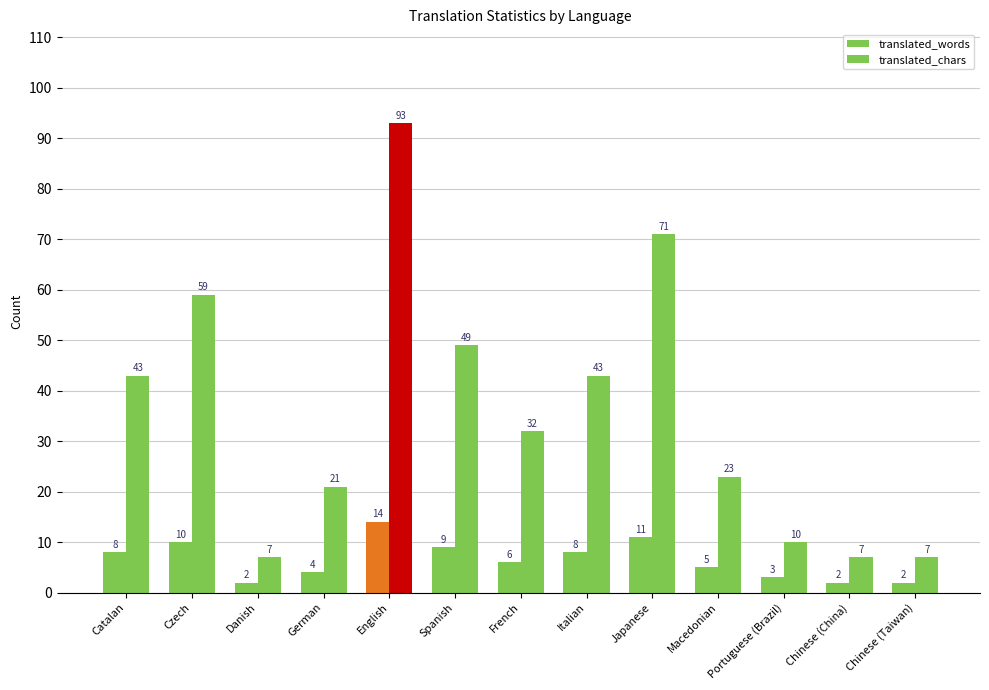

What position from the right is Portuguese (Brazil)?

3